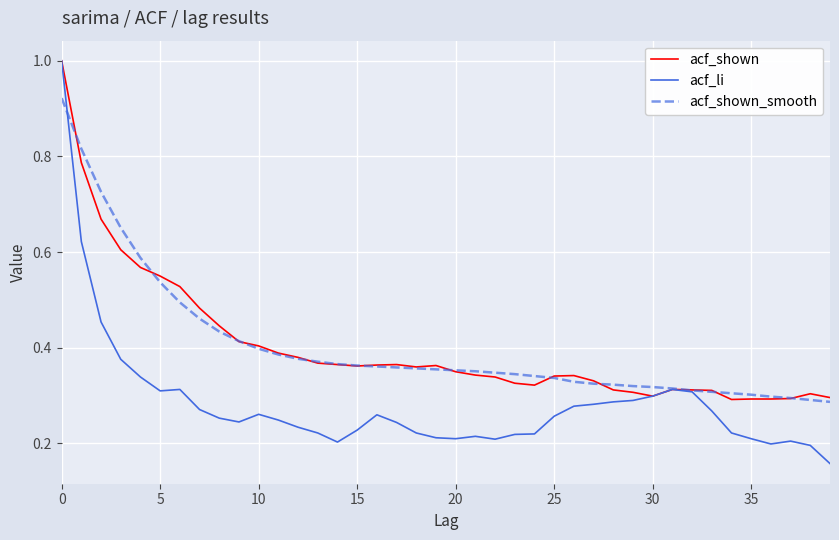

Which series has the widest spread of values?

acf_li